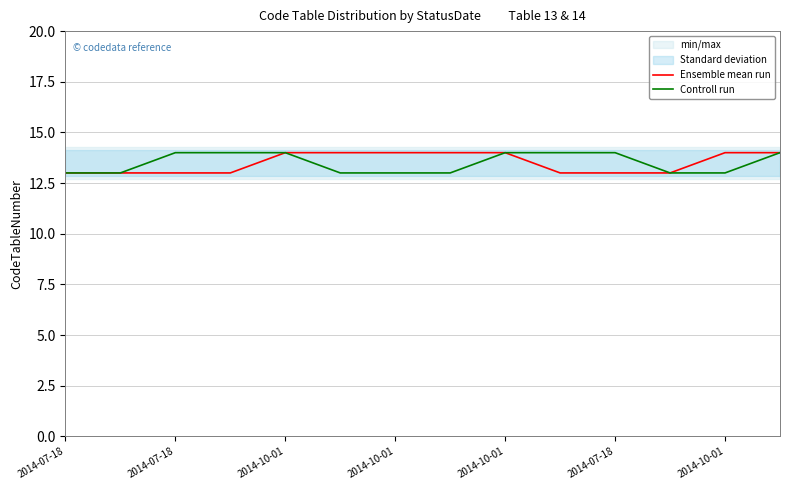

The Ensemble mean run series shows 6 at 2014-07-18. True or false?

False